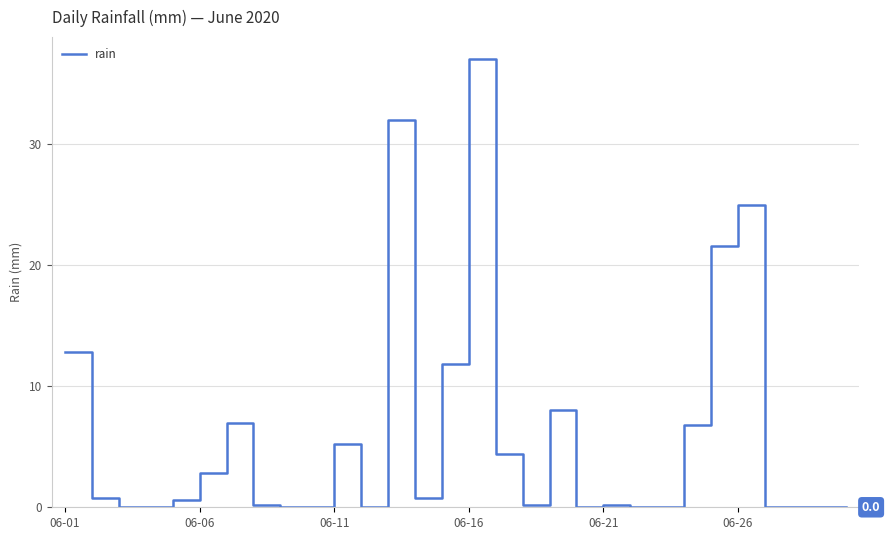

What is the greatest value displayed?

37.0